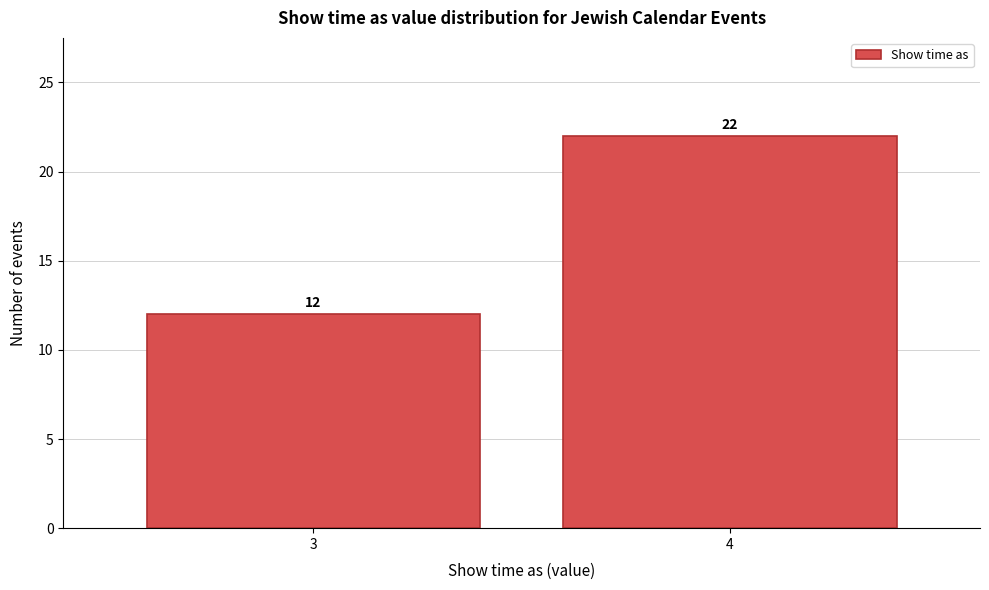

Reading right to left, list all the values displayed in this chart.

22	12